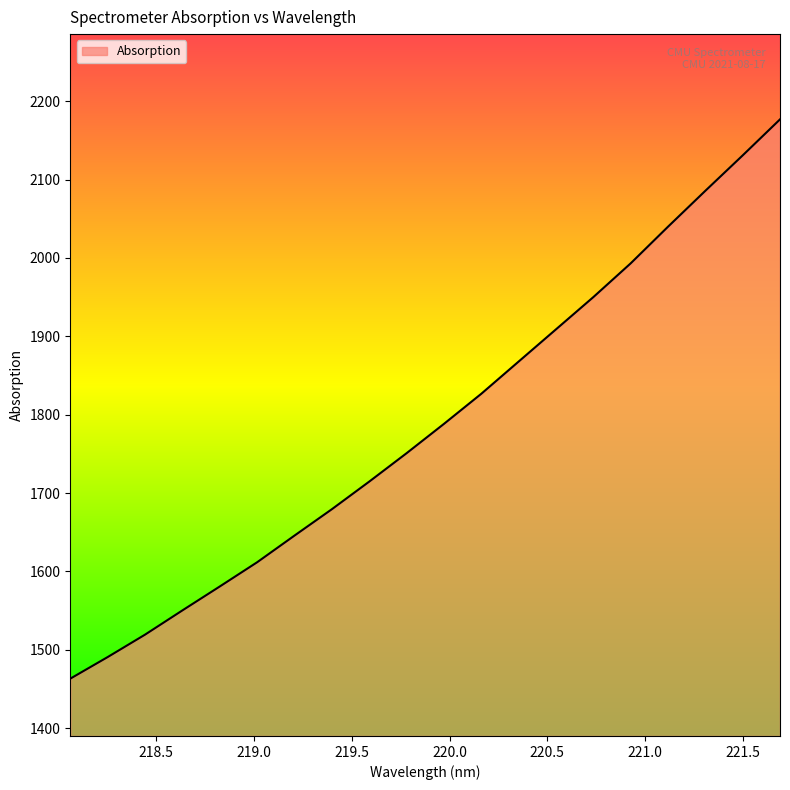

What is the maximum value shown in the chart?

2176.9